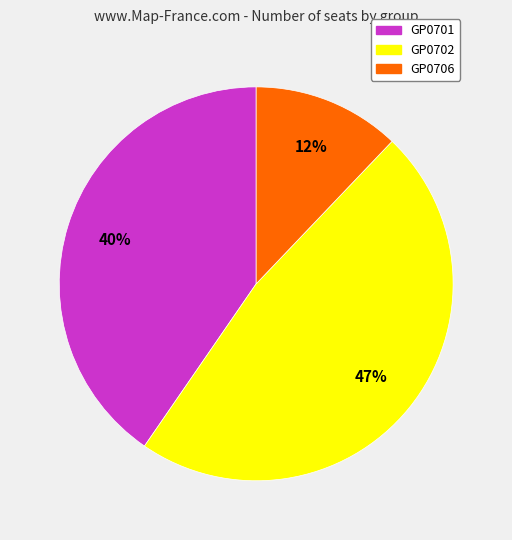

Between GP0702 and GP0701, which is larger?

GP0702